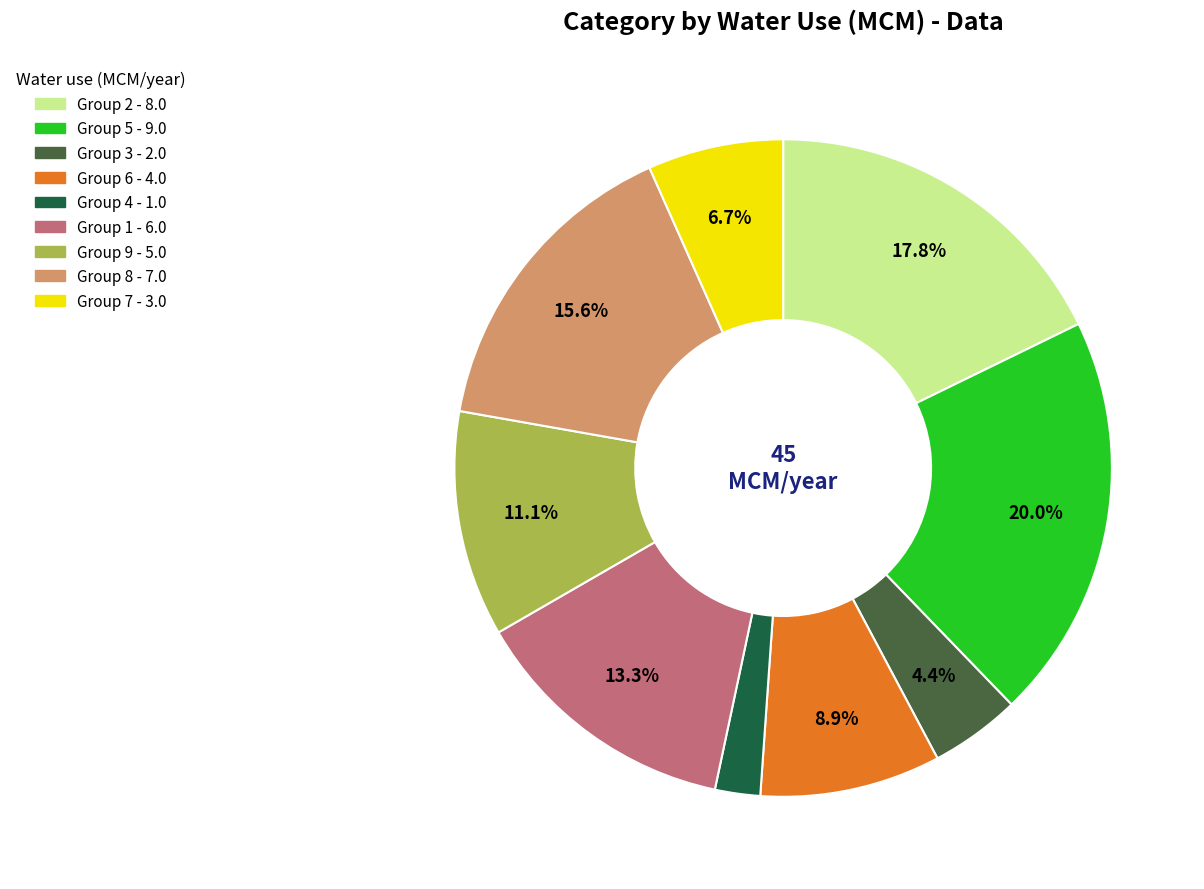

Does any single category account for the majority?

No